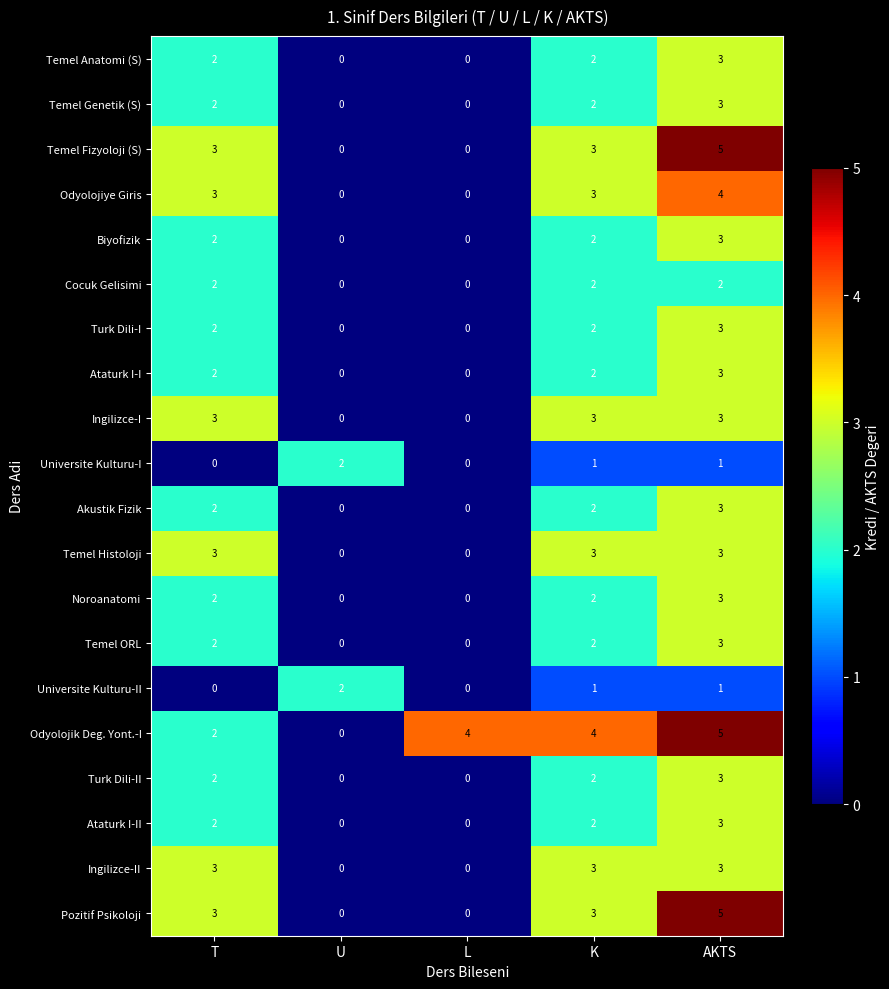

The value of Temel Histoloji at L is 0. True or false?

True